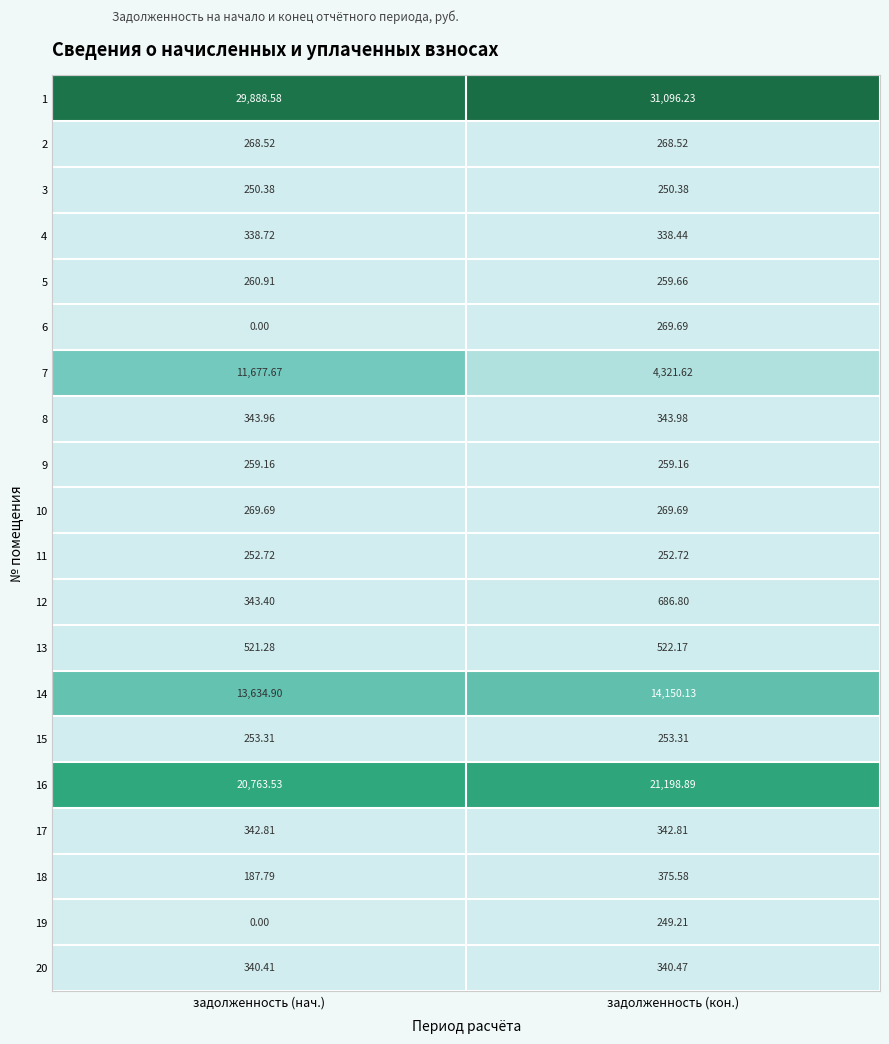

At which category does the chart reach its peak across all series?

задолженность (кон.)